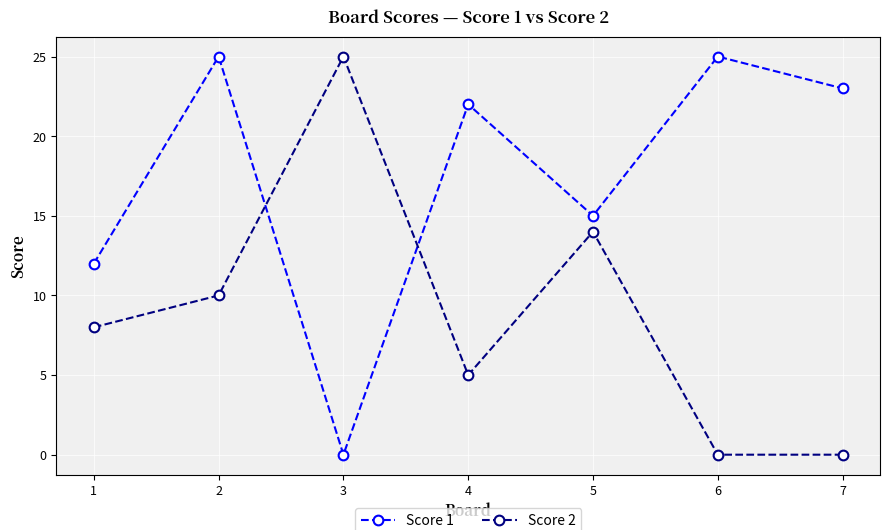

Is this an area chart (filled region under the line)?

No